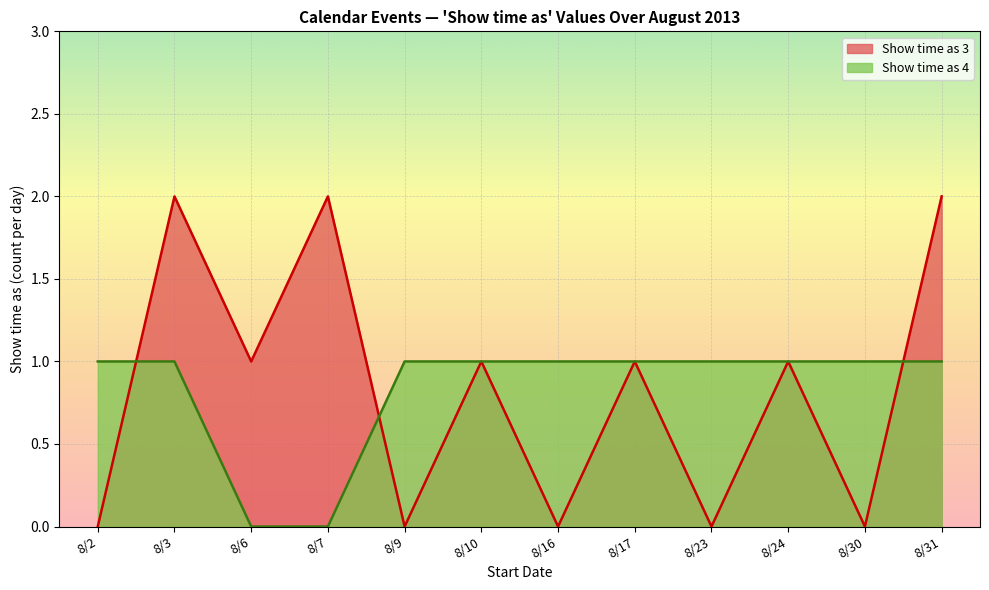

Which series has the largest range (max minus min)?

Show time as 3